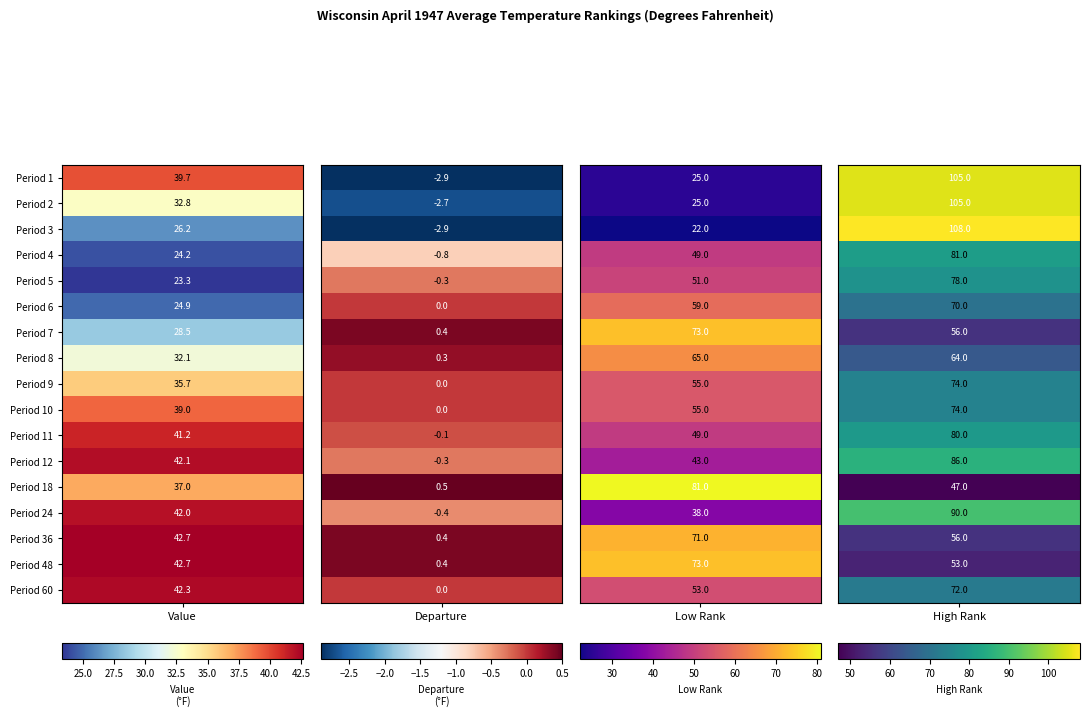

What is the sum of the 8 values at 1 and 3?

64.3